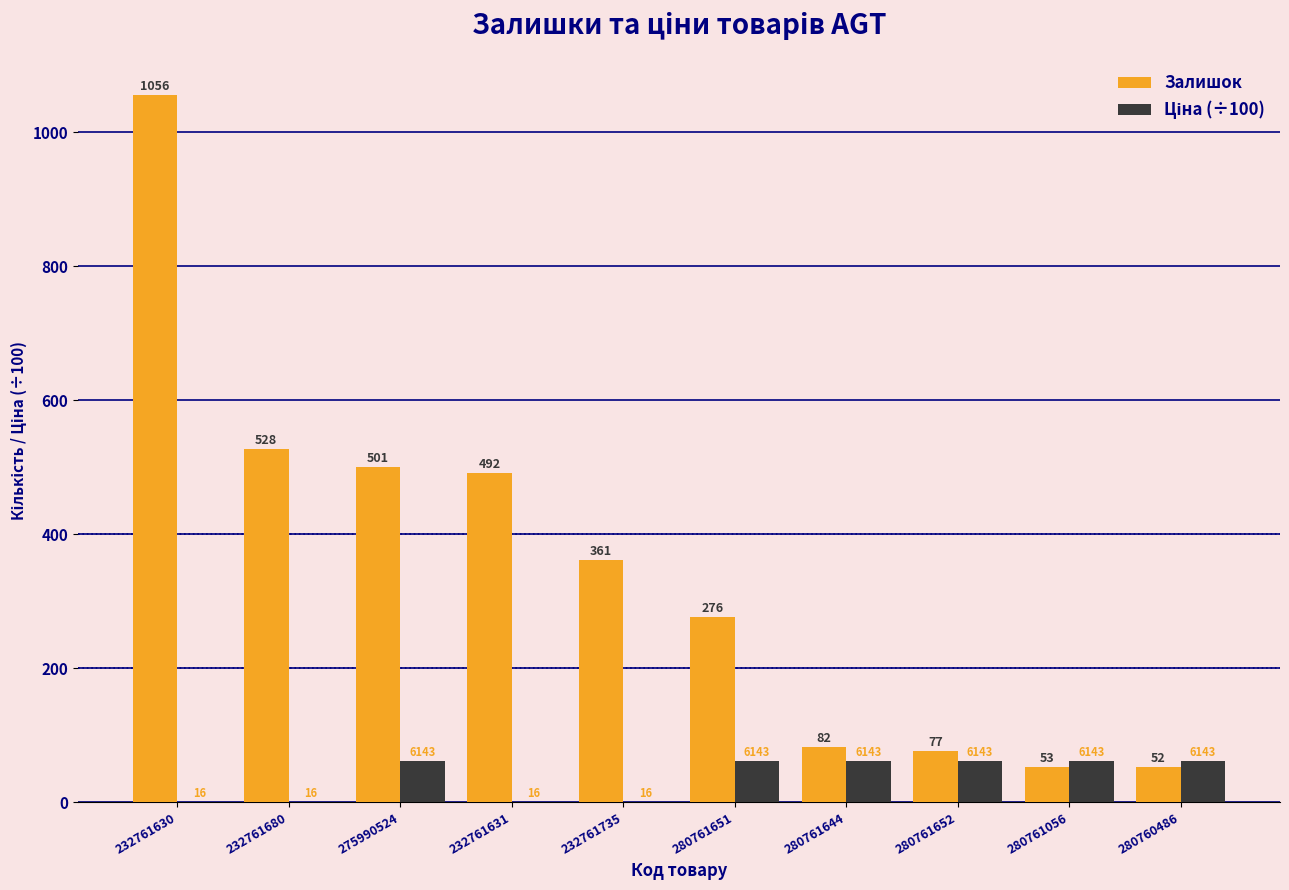

Which series changed the most between 232761631 and 280760486?

Залишок